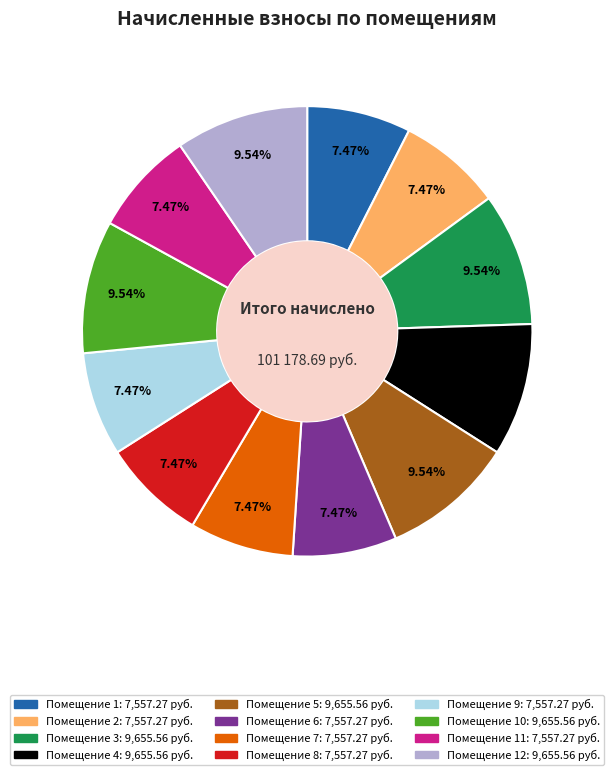

Does any single category account for the majority?

No